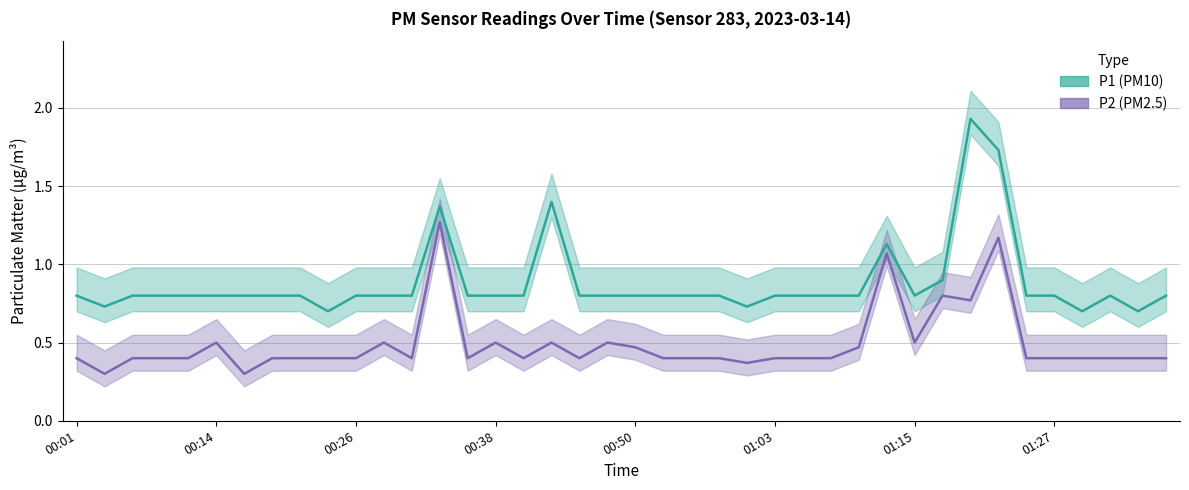

True or false: P2 and P1 cross at least once.

False